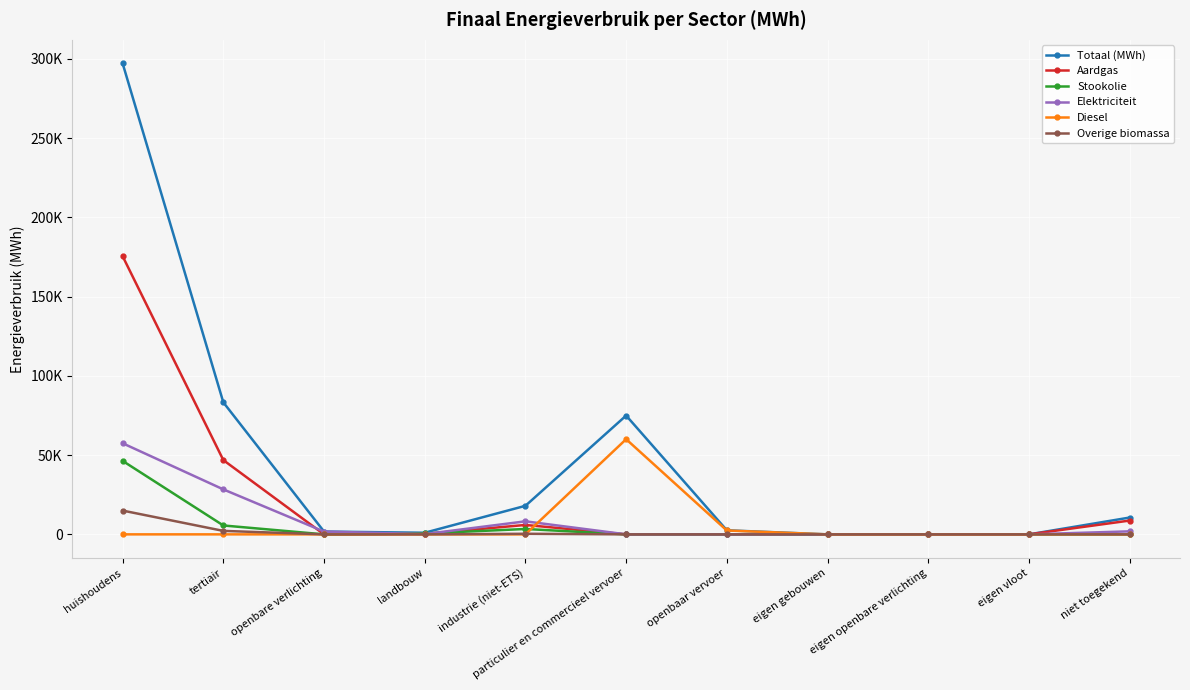

Where do Diesel and Aardgas first cross each other?

industrie (niet-ETS) and particulier en commercieel vervoer